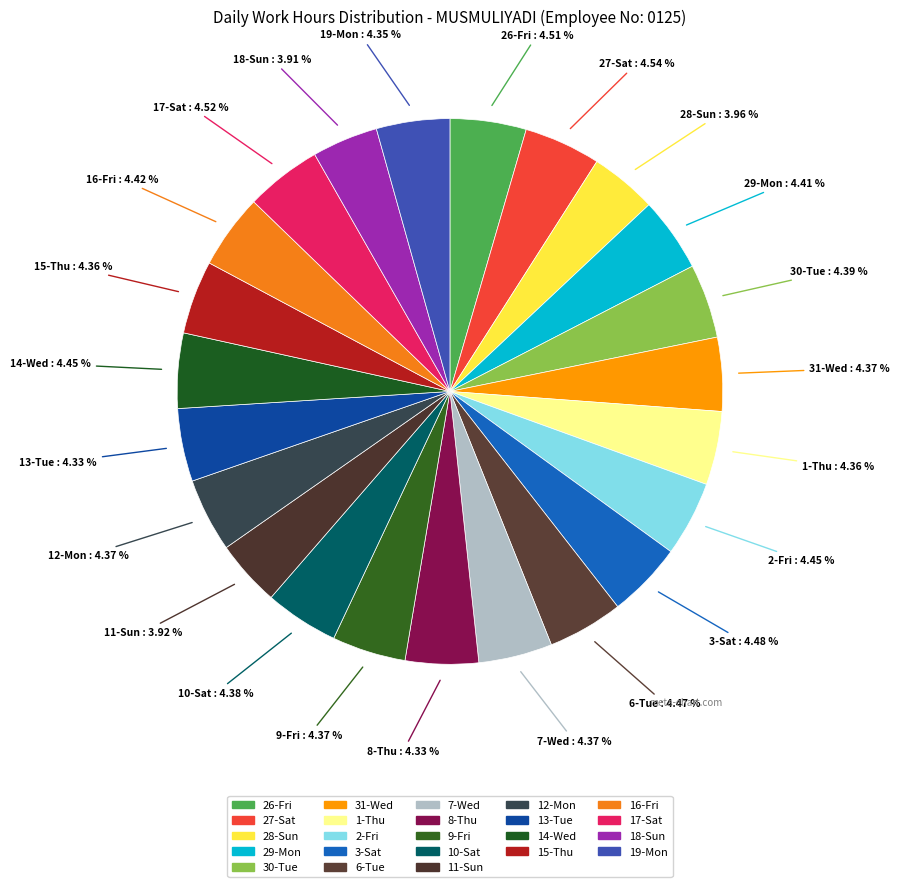

Count the number of slices in the pie.

23